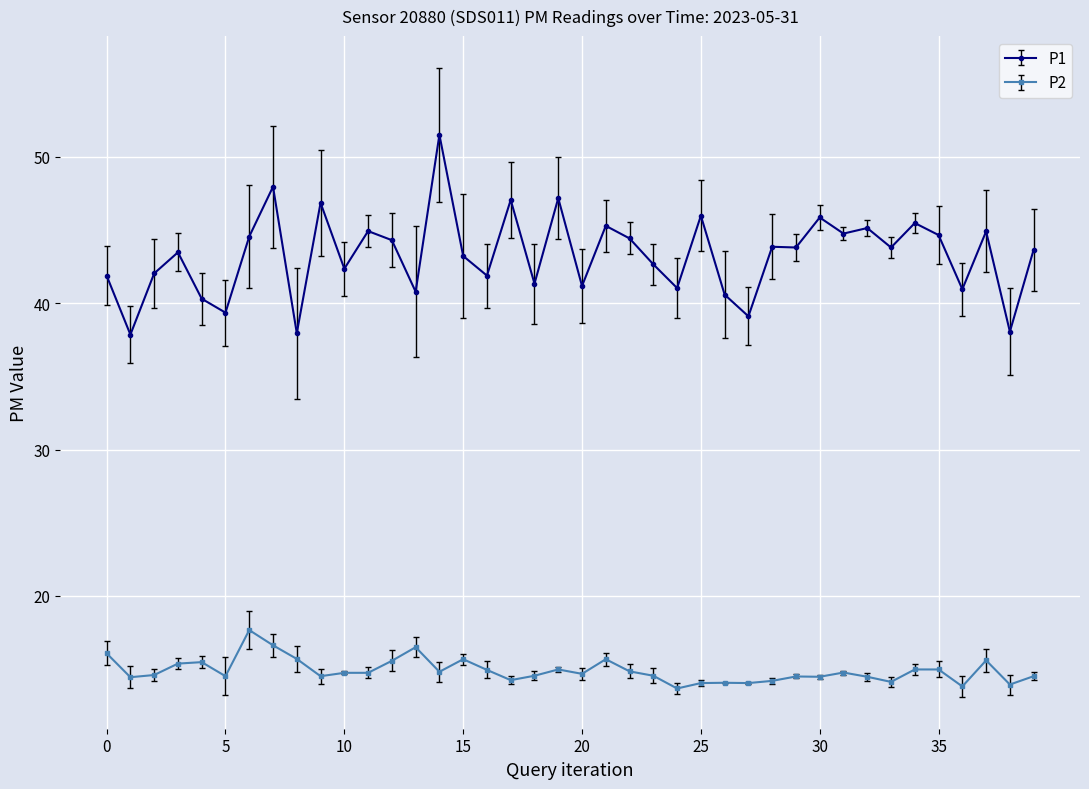

True or false: P2 and P1 intersect in this chart.

False